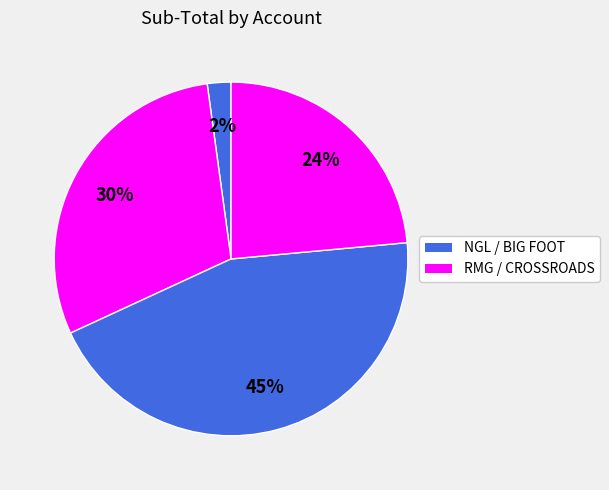

Count the number of slices in the pie.

4